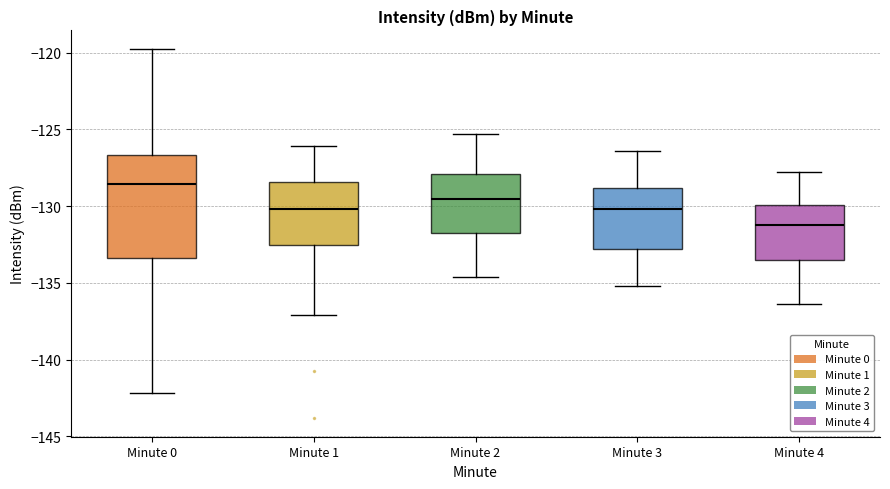

Where is the upper edge of the box for Minute 1 on the y-axis? The values are not printed on the chart, so give them approximately, as read against the axis.

-128.5